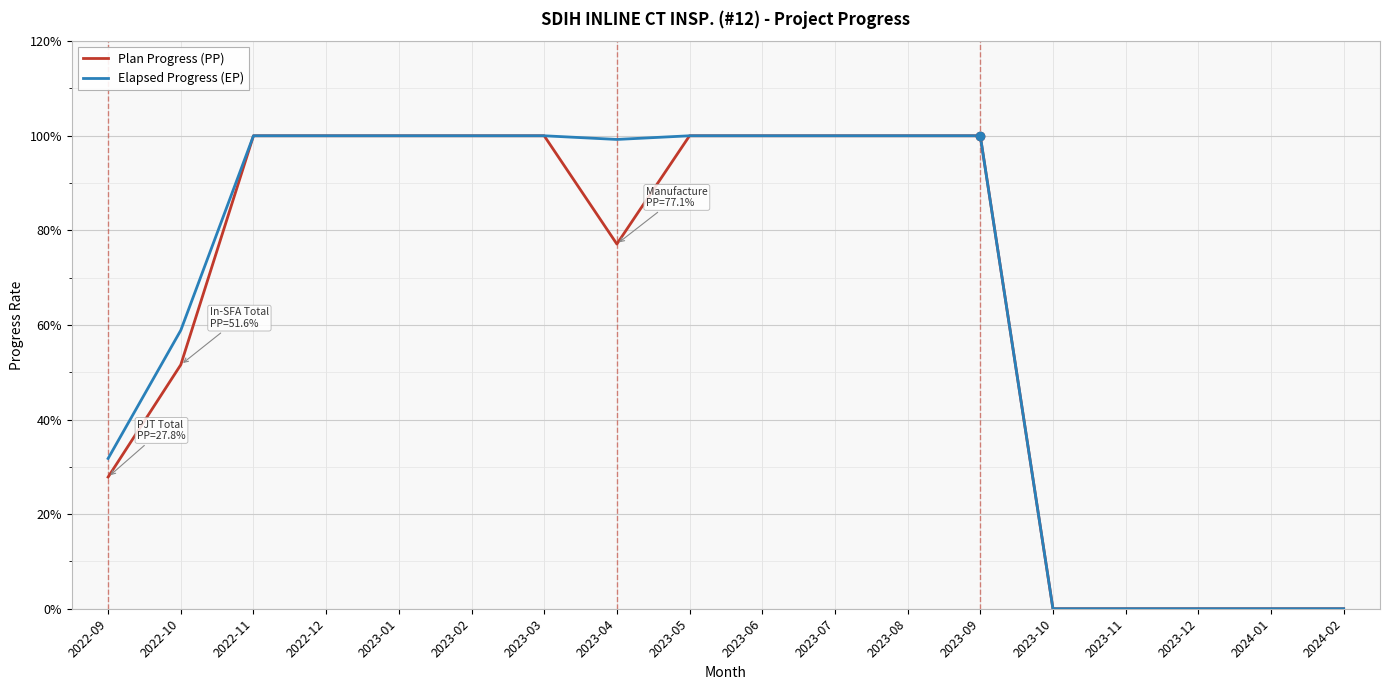

Is it true that Elapsed Progress (EP) equals 166.3 at 2023-04?

False